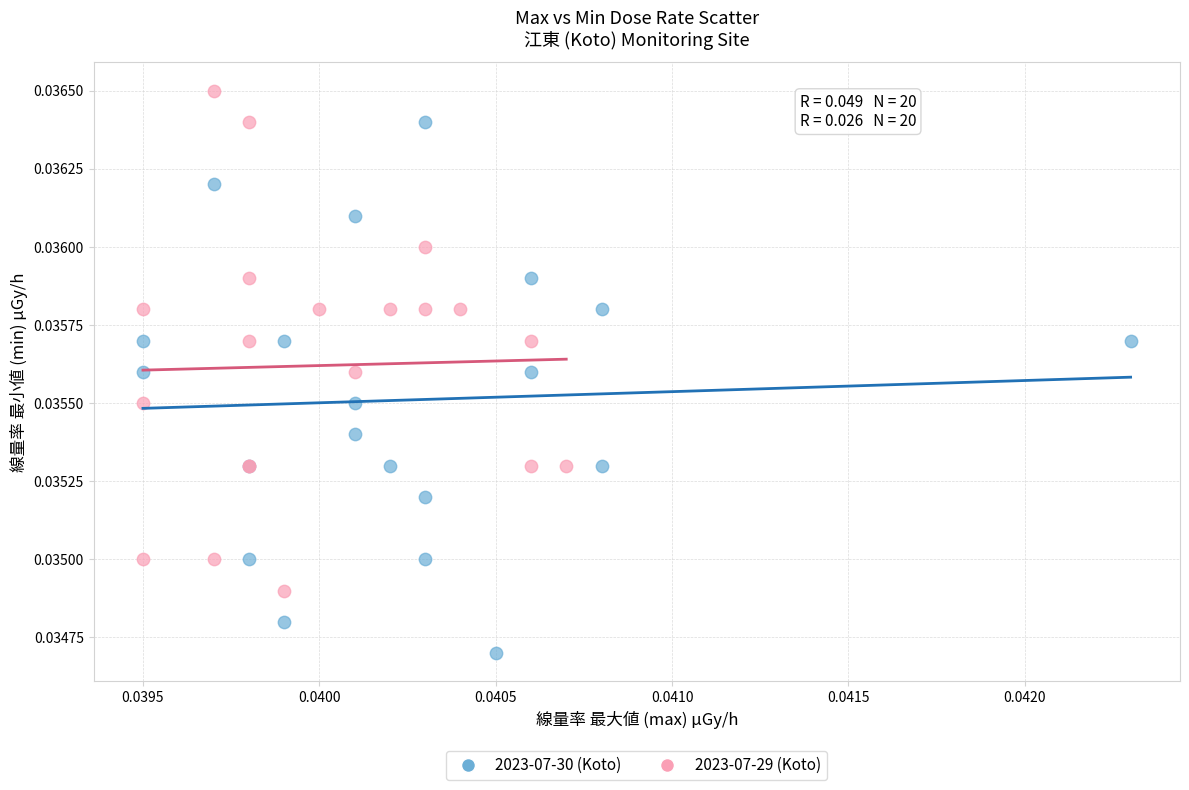

Which series has the largest Y range (max minus min)?

2023-07-30 (Koto)